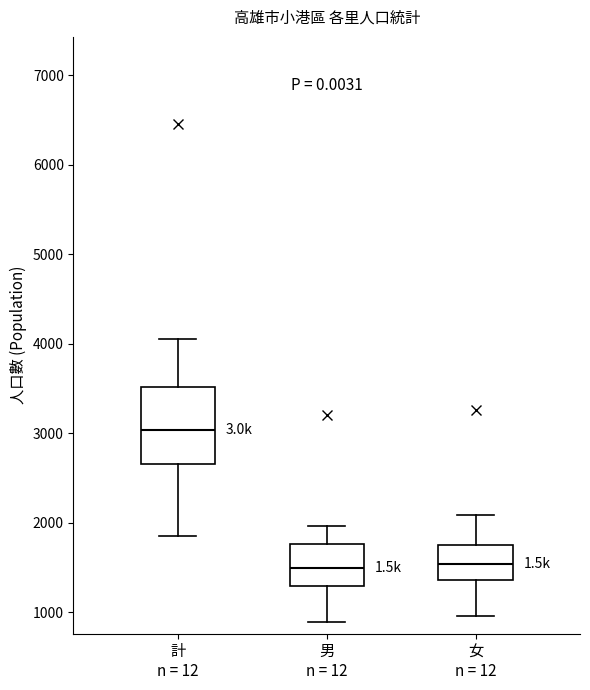

Reading left to right, transcribe this box plot: for each box, give where its median line is, the range the box spans, and where its two whiskers end, as read against the y-axis. The values are not printed on the chart, so give them approximately, as read against the axis.

計 n = 12: median 3000, box 2700 to 3500, whiskers 1900 to 4100
男 n = 12: median 1500, box 1300 to 1800, whiskers 900 to 2000
女 n = 12: median 1500, box 1400 to 1800, whiskers 1000 to 2100